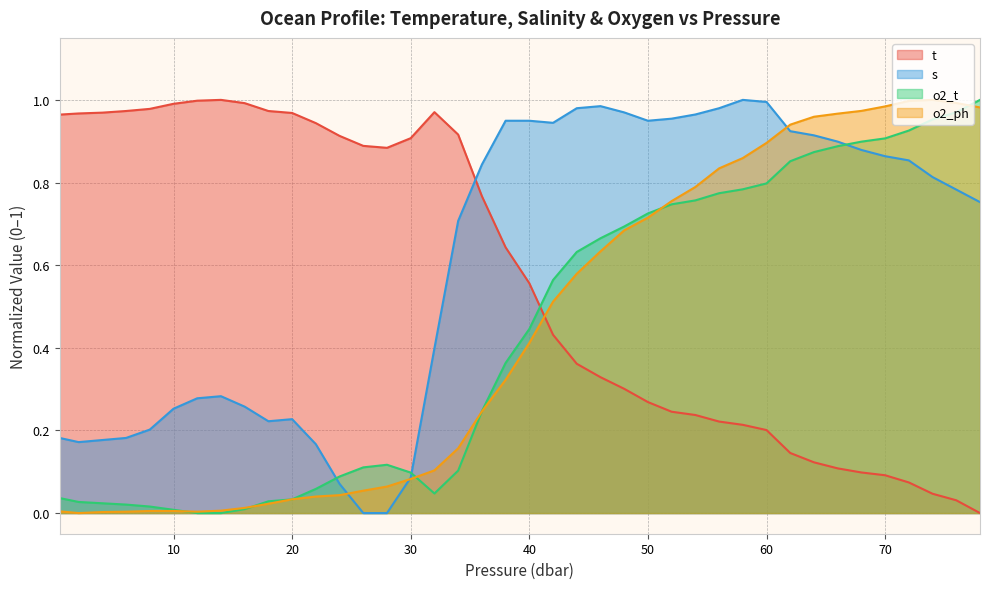

What is the difference between the s values at 32.0 and 52.0?

0.6